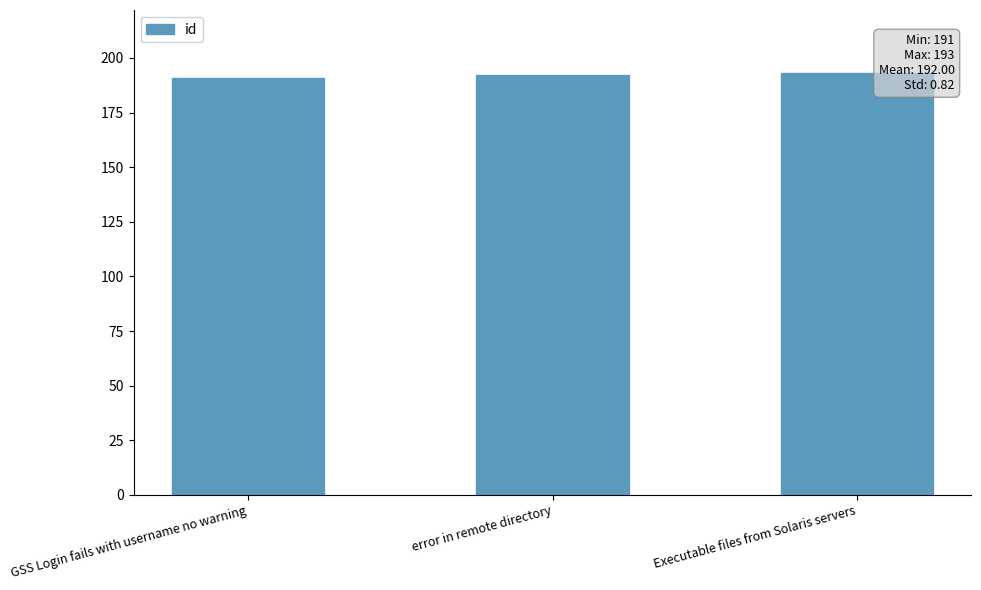

Read the value at GSS Login fails with username no warning.

191